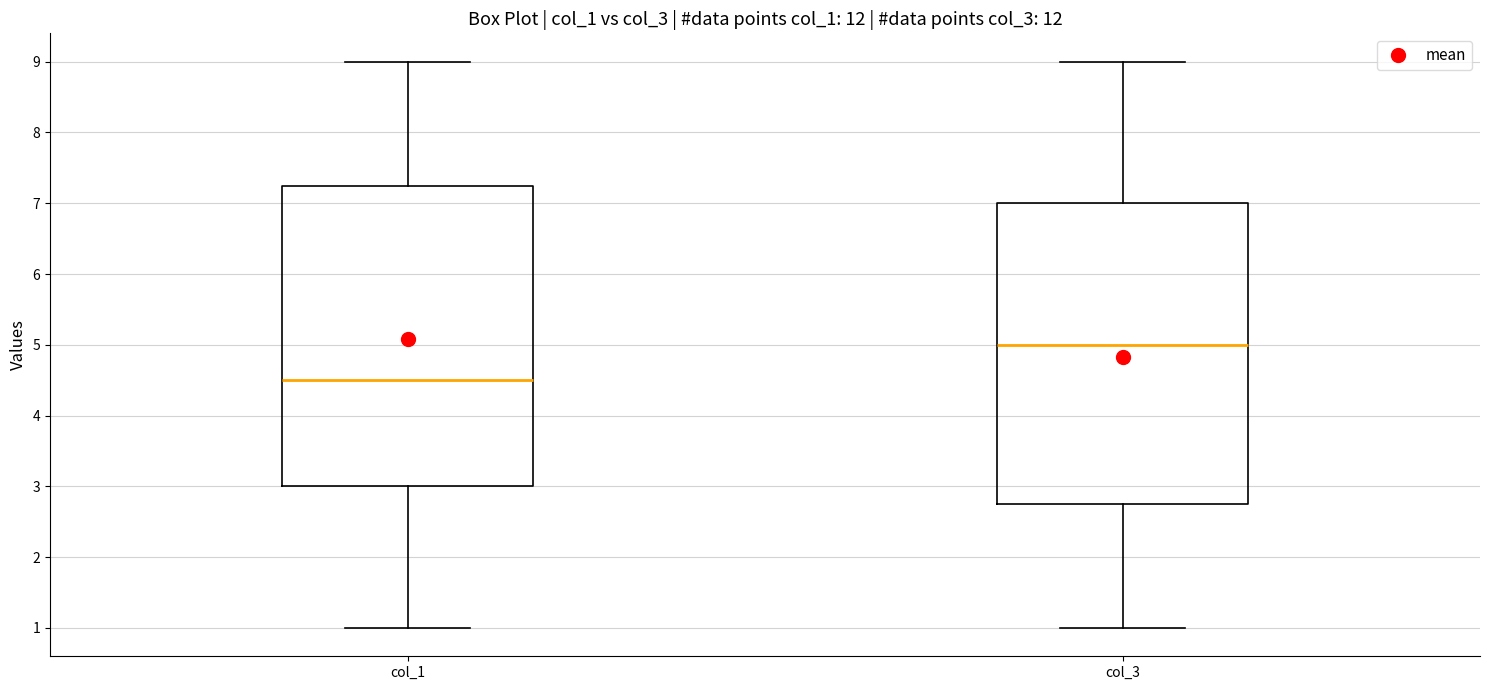

Reading left to right, read every box against the y-axis: the position of its median line, the range the box covers, and the ends of its whiskers. The values are not printed on the chart, so give them approximately, as read against the axis.

col_1: median 4.5, box 3.0 to 7.3, whiskers 1.0 to 9.0
col_3: median 5.0, box 2.8 to 7.0, whiskers 1.0 to 9.0